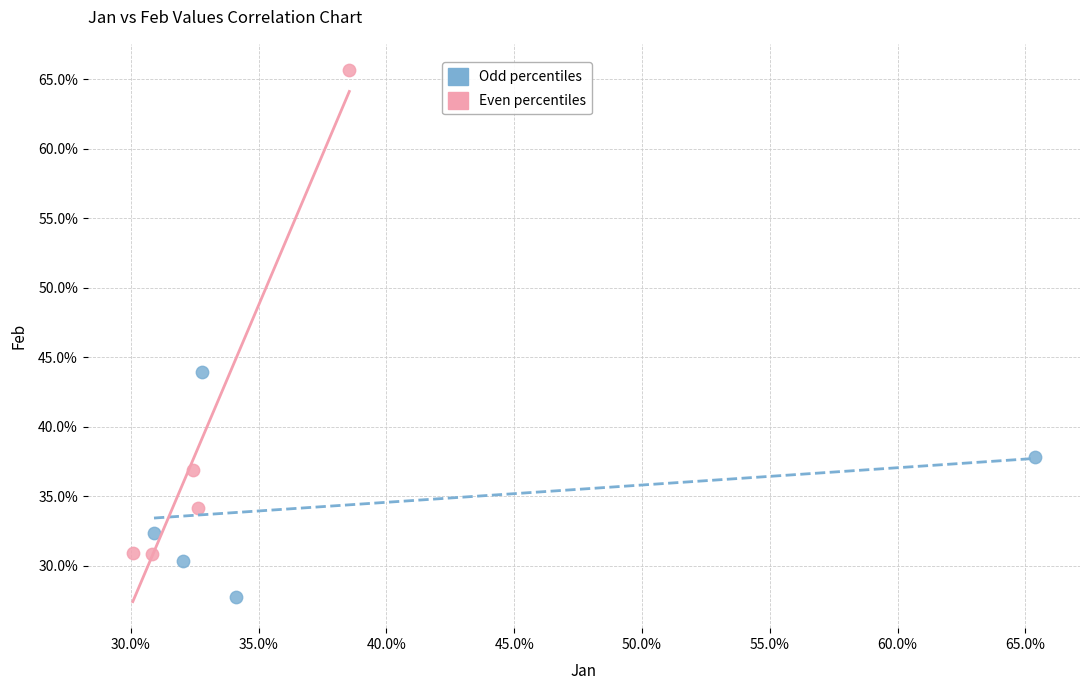

Which series contains the highest Y value?

Even percentiles